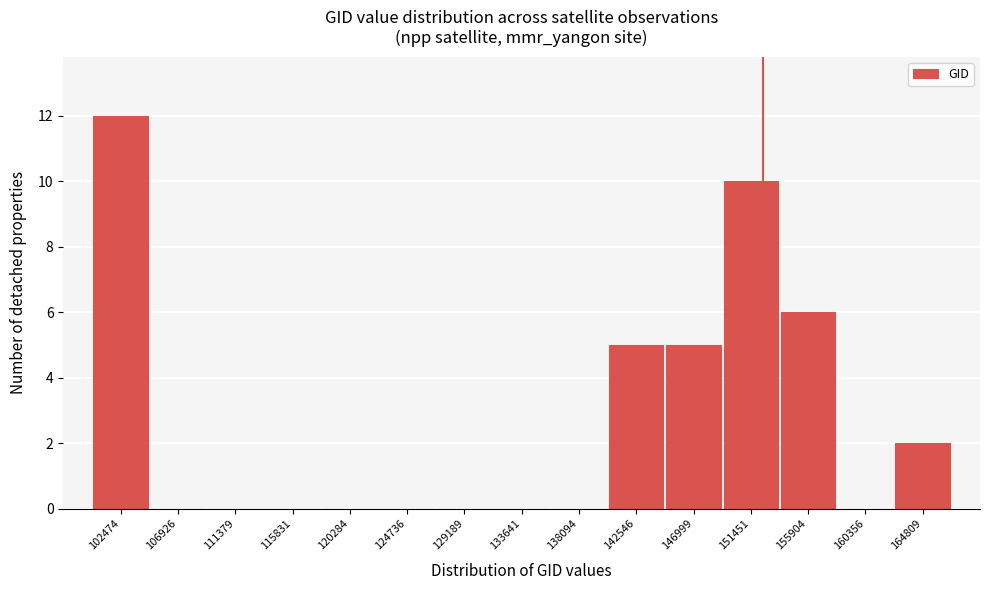

Reading left to right, list all the values displayed in this chart.

102474=12	106926=0	111379=0	115831=0	120284=0	124736=0	129189=0	133641=0	138094=0	142546=5	146999=5	151451=10	155904=6	160356=0	164809=2